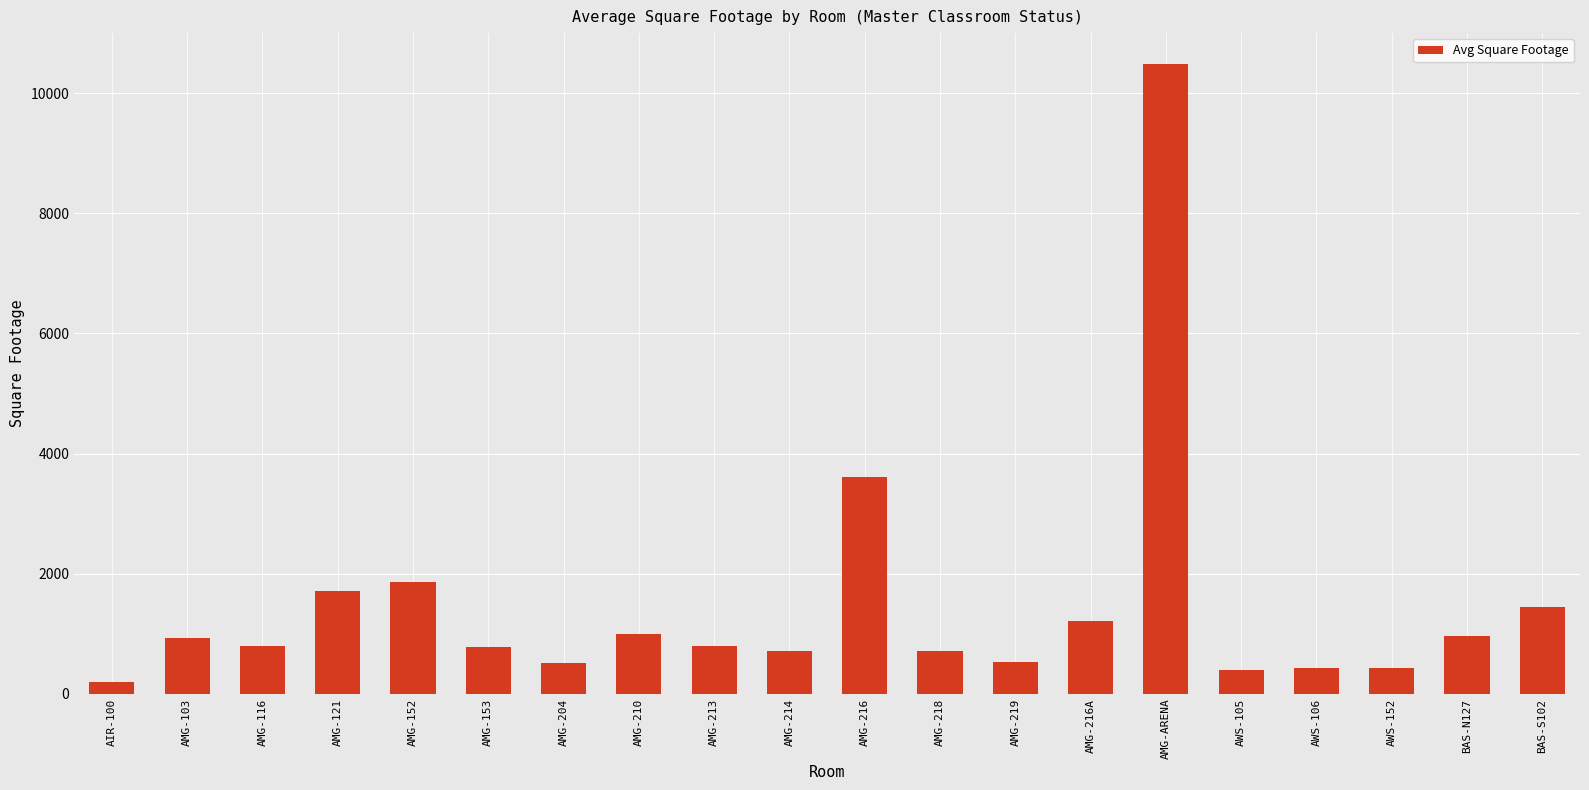

What is the difference between the second highest and minimum values?

3422